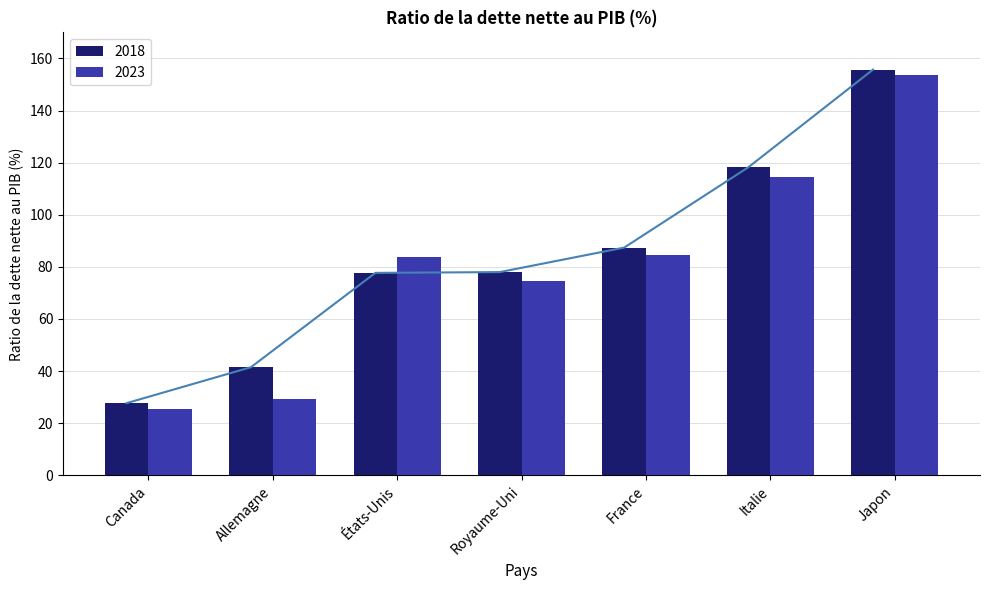

At which category is the sum across all series the highest?

Japon